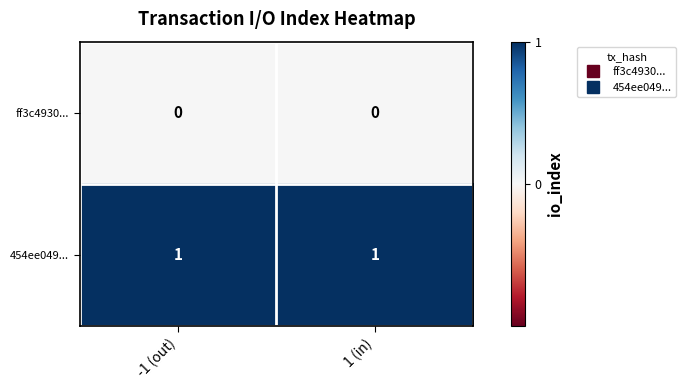

Rank the series by their average value, from highest to lowest.

454ee049..., ff3c4930...